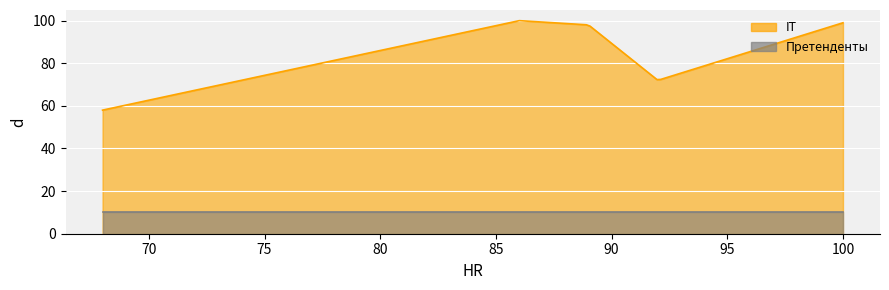

What are all the series names shown in the legend?

IT, Претенденты